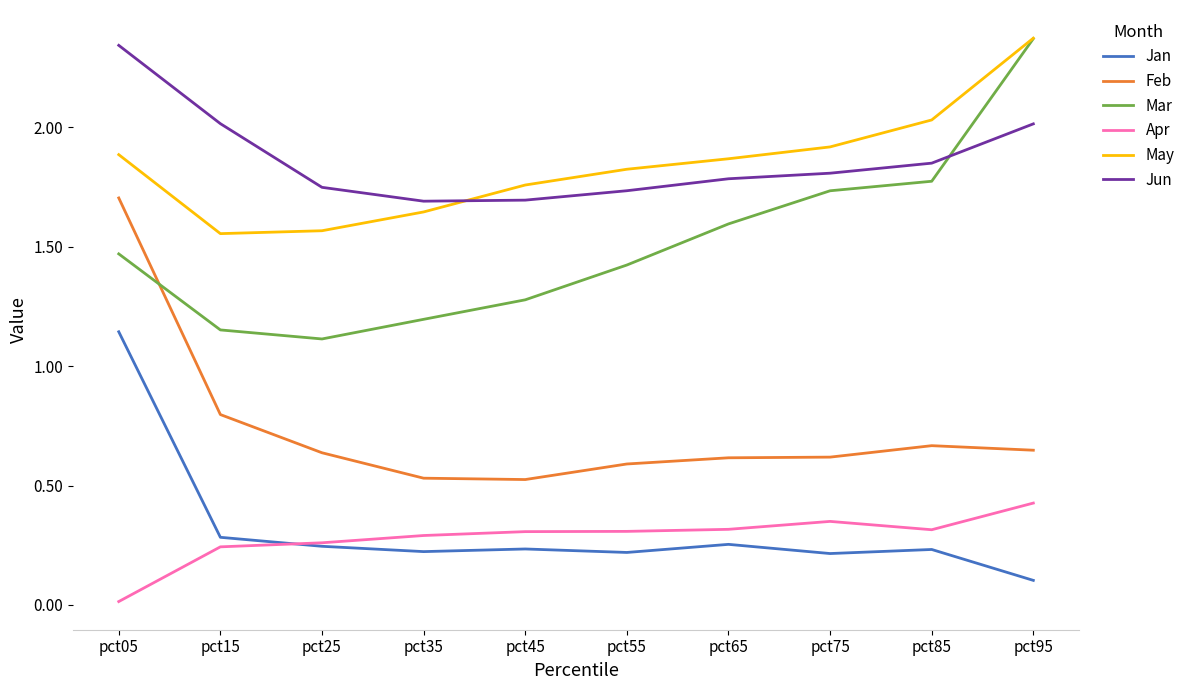

At which label does Feb reach its peak?

pct05